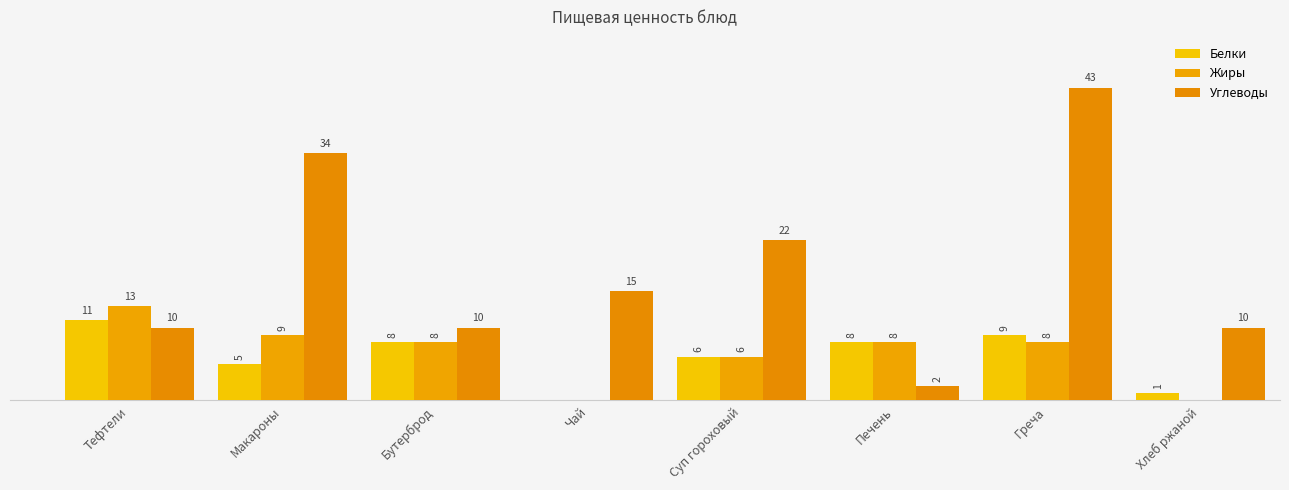

What are all the series names shown in the legend?

Белки, Жиры, Углеводы